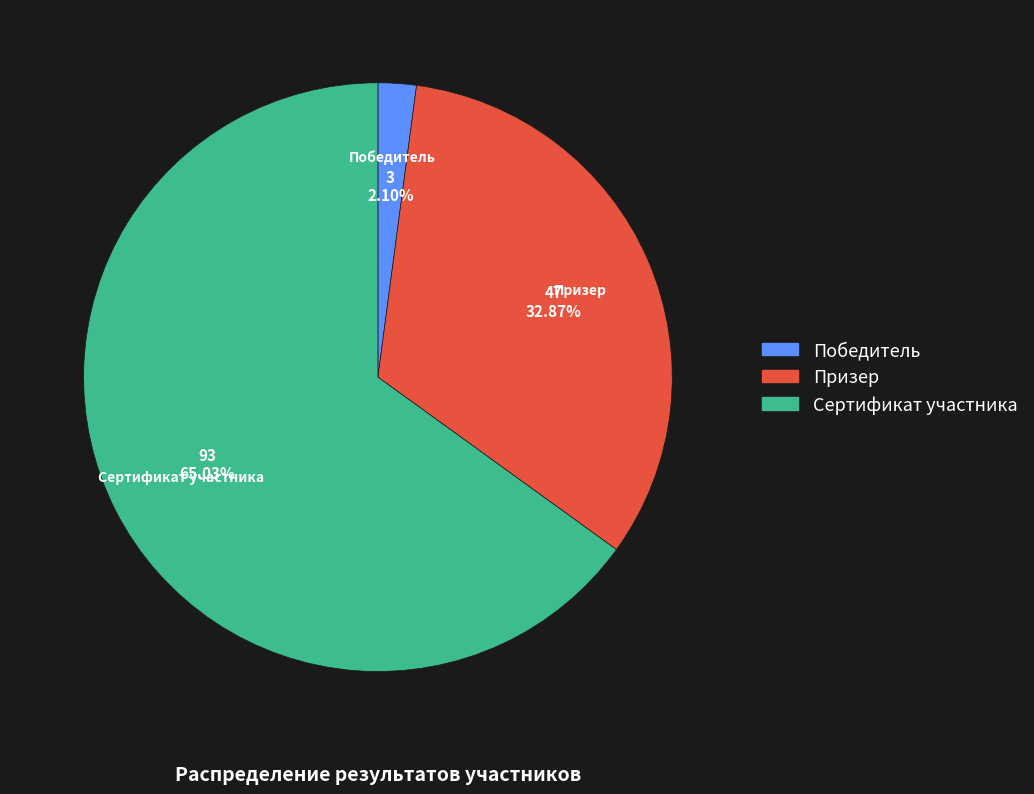

How many segments does this pie chart have?

3